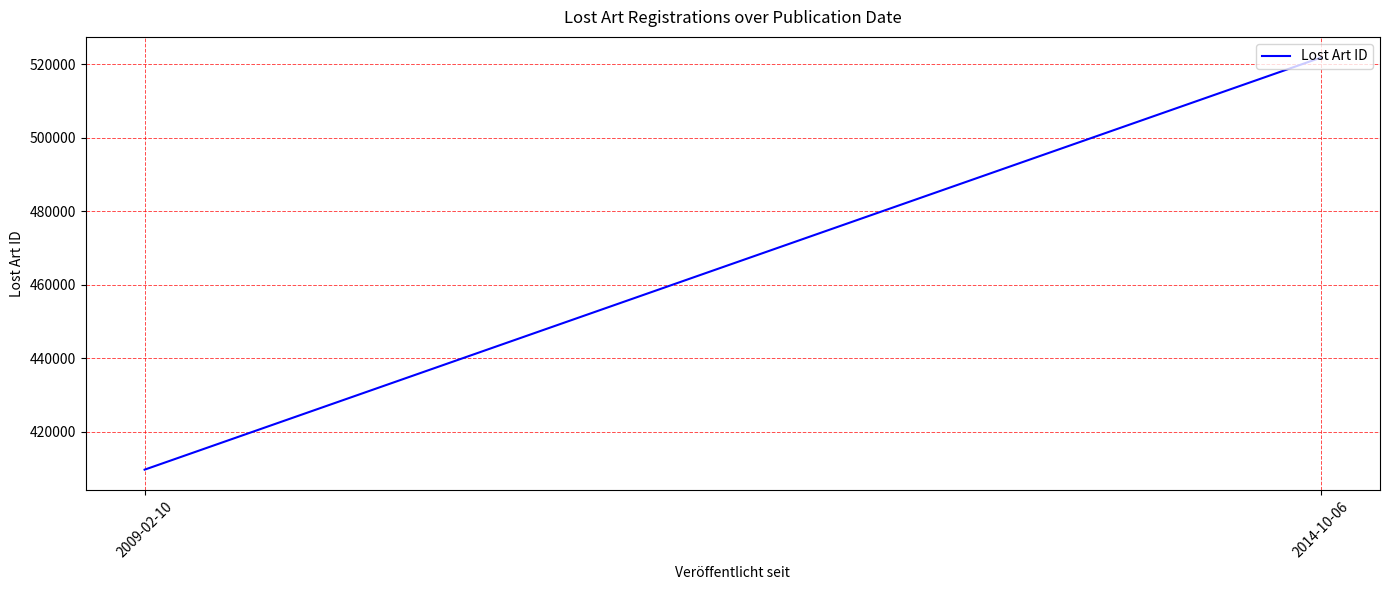

Which label corresponds to the smallest value in the chart?

2009-02-10